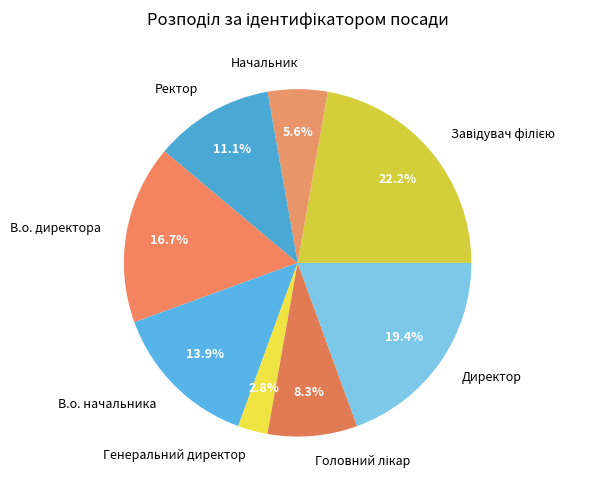

What portion of the pie excludes В.о. директора?

83.3%